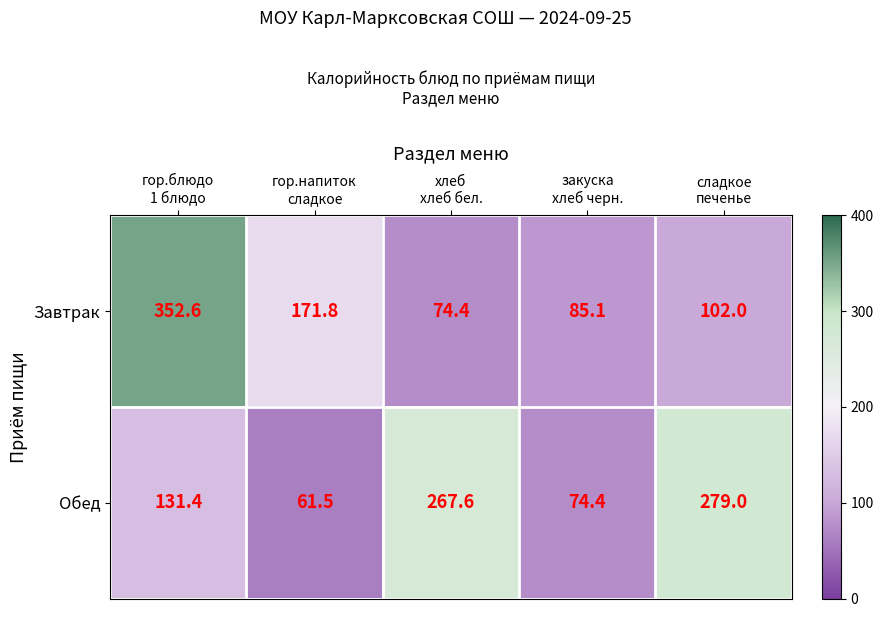

What is the sum of all Обед values?

813.9